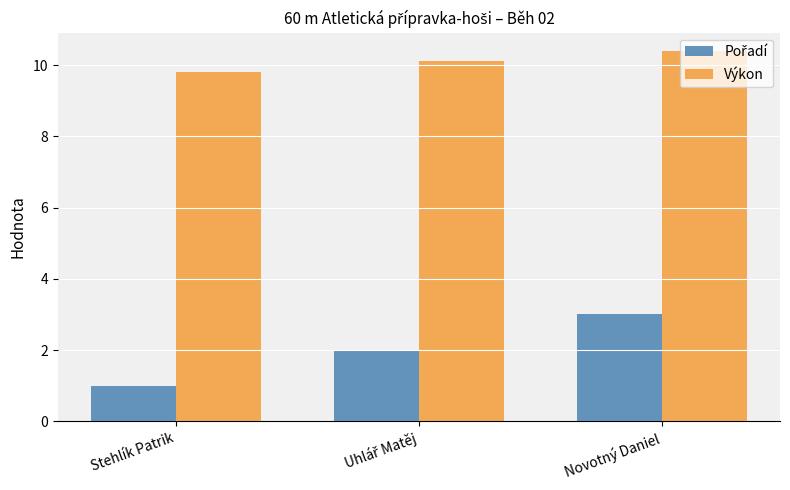

Is it true that Výkon equals 2.6 at Novotný Daniel?

False